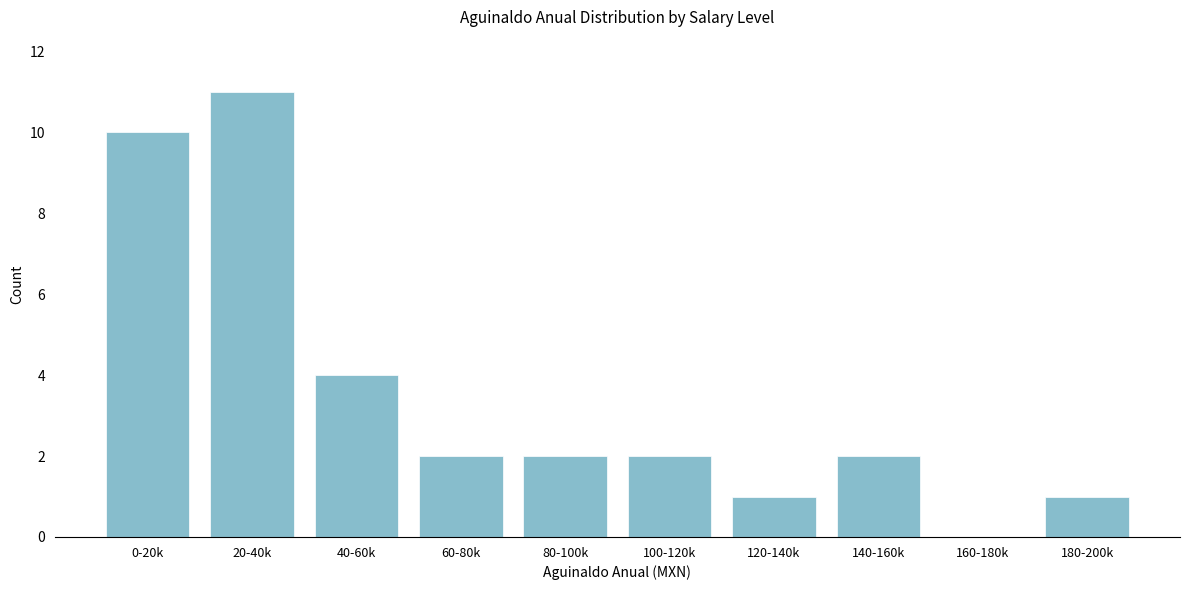

Reading right to left, extract all data points from this chart.

180-200k=1	160-180k=0	140-160k=2	120-140k=1	100-120k=2	80-100k=2	60-80k=2	40-60k=4	20-40k=11	0-20k=10